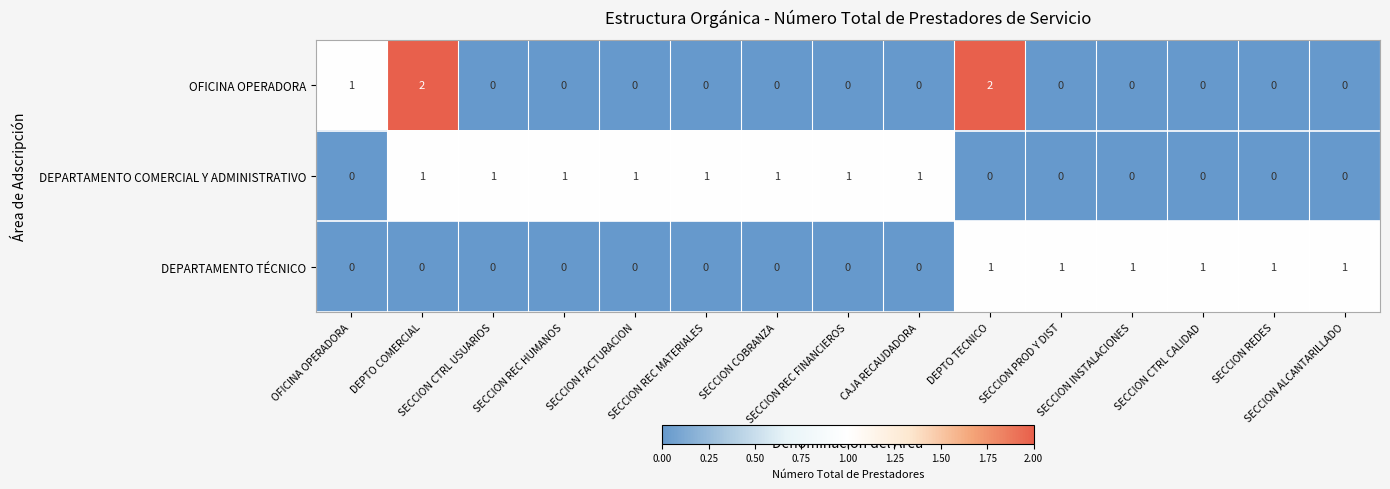

Which series has the largest total across all categories?

DEPARTAMENTO COMERCIAL Y ADMINISTRATIVO